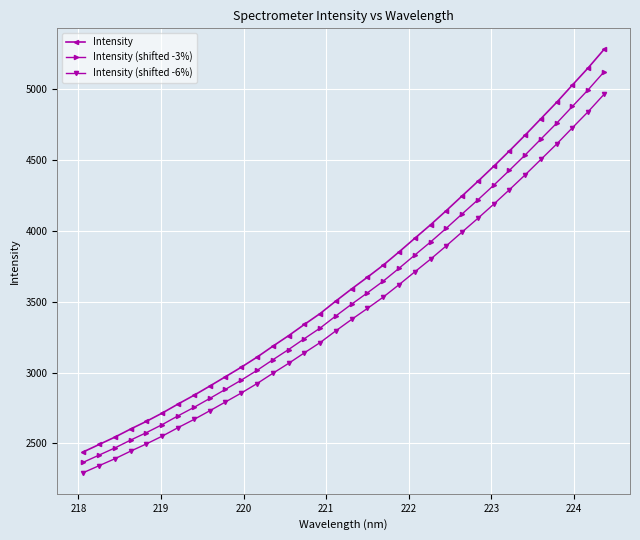

Which series has the widest spread of values?

Intensity